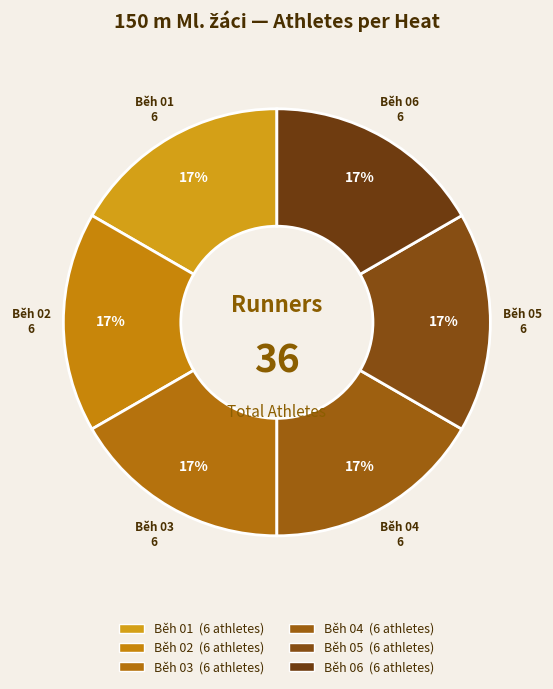

Is Běh 03 the majority of the pie?

No